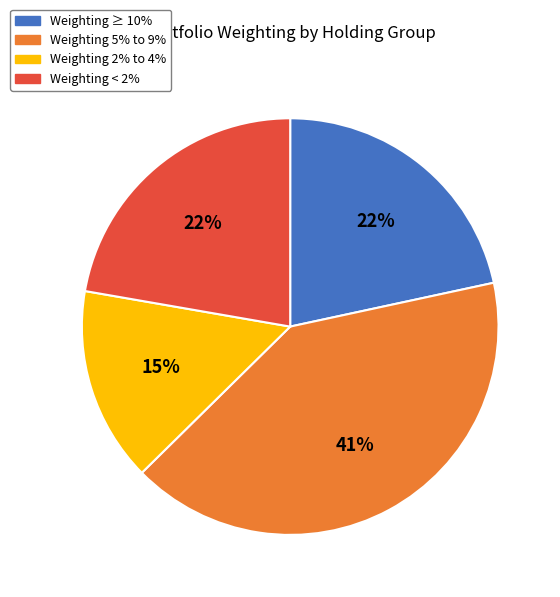

How many segments does this pie chart have?

4